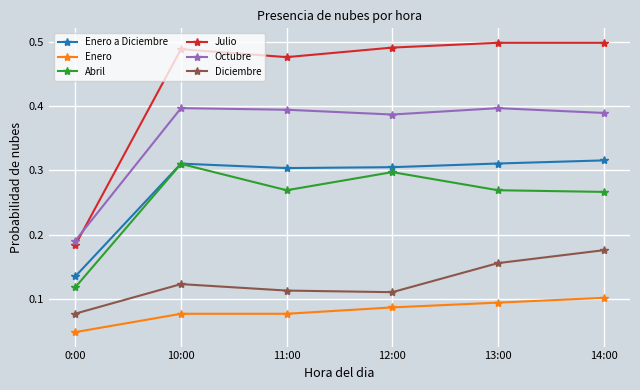

True or false: Octubre has a value of 0.5 at 12:00.

False